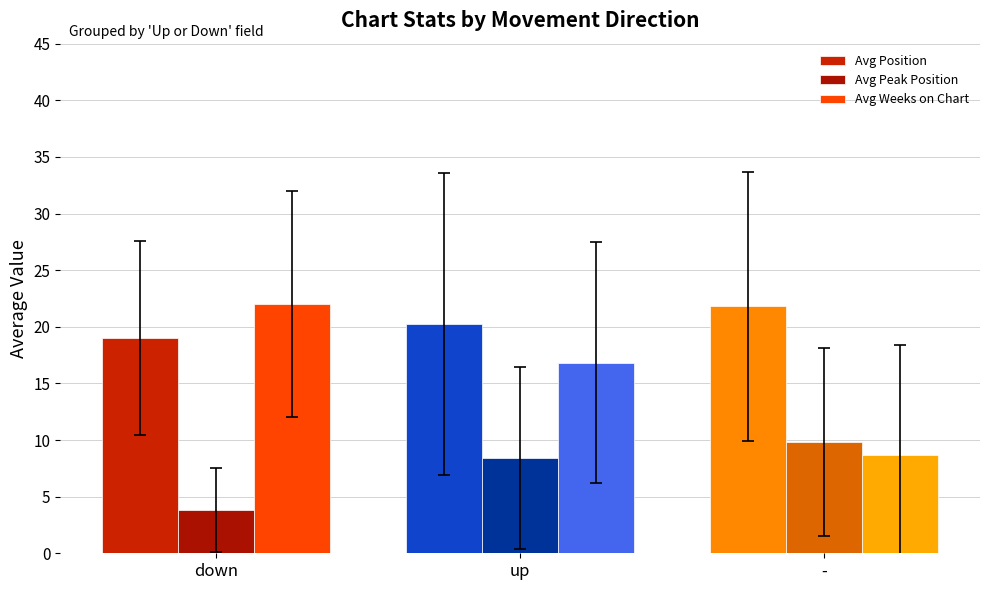

What is the label of the 3rd bar from the left?

-